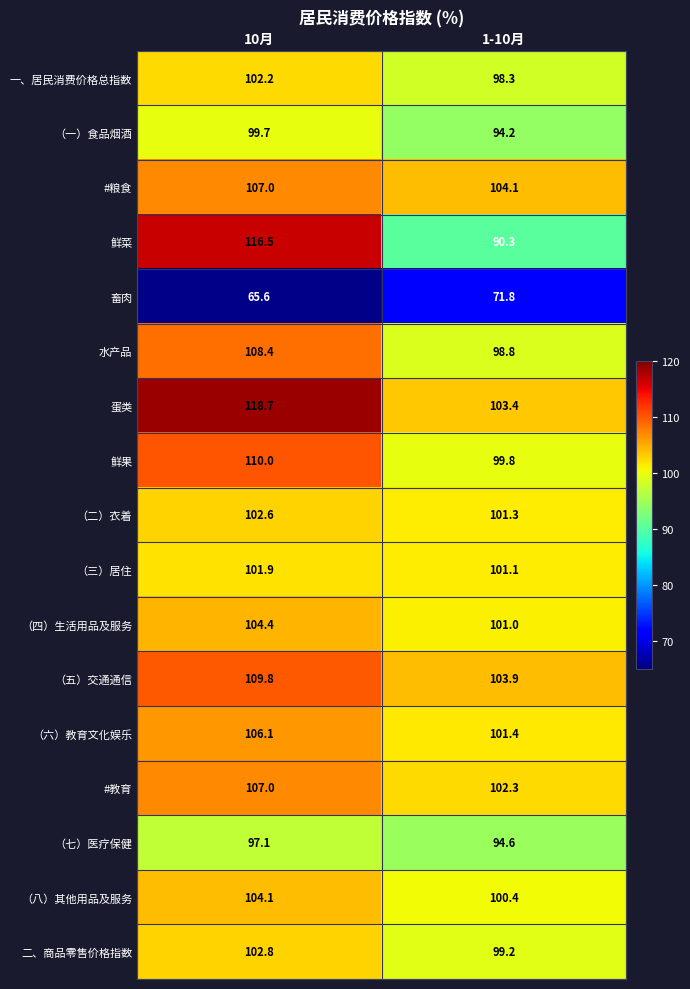

What is the sum of all （六）教育文化娱乐 values?

207.5